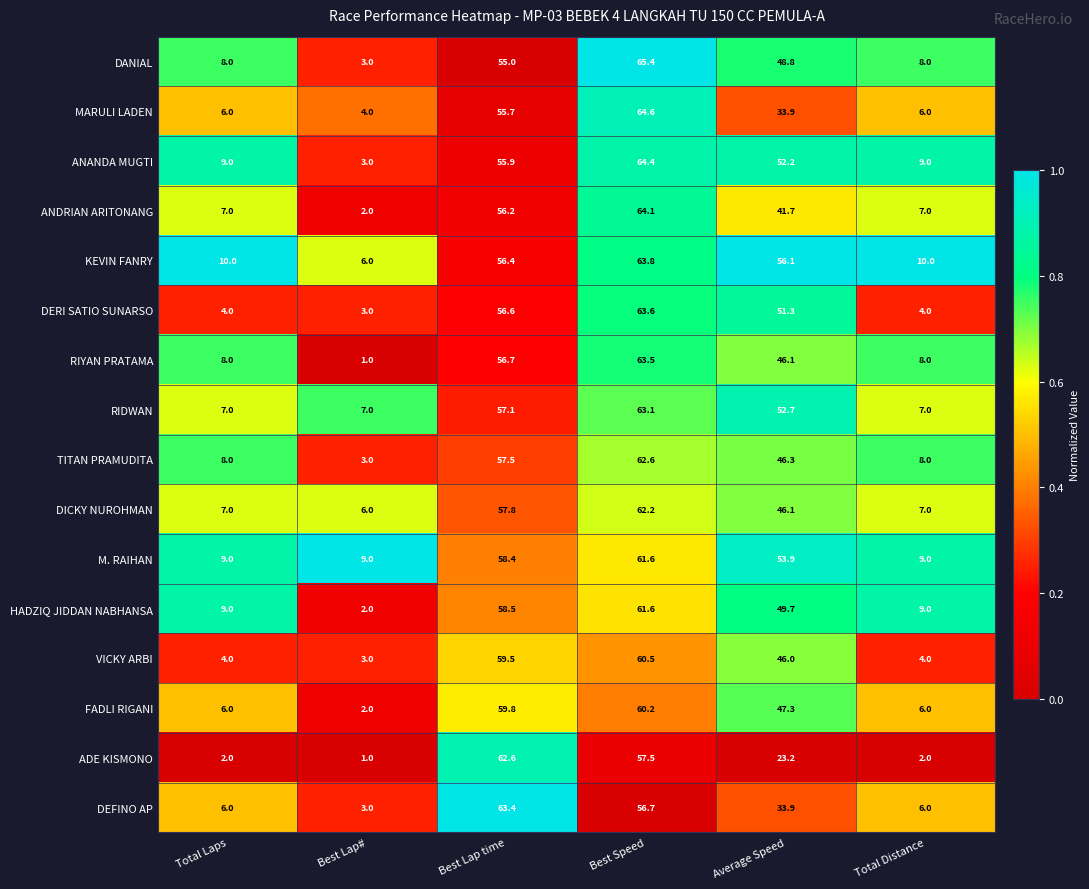

Is it true that HADZIQ JIDDAN NABHANSA equals 14.3 at Average Speed?

False